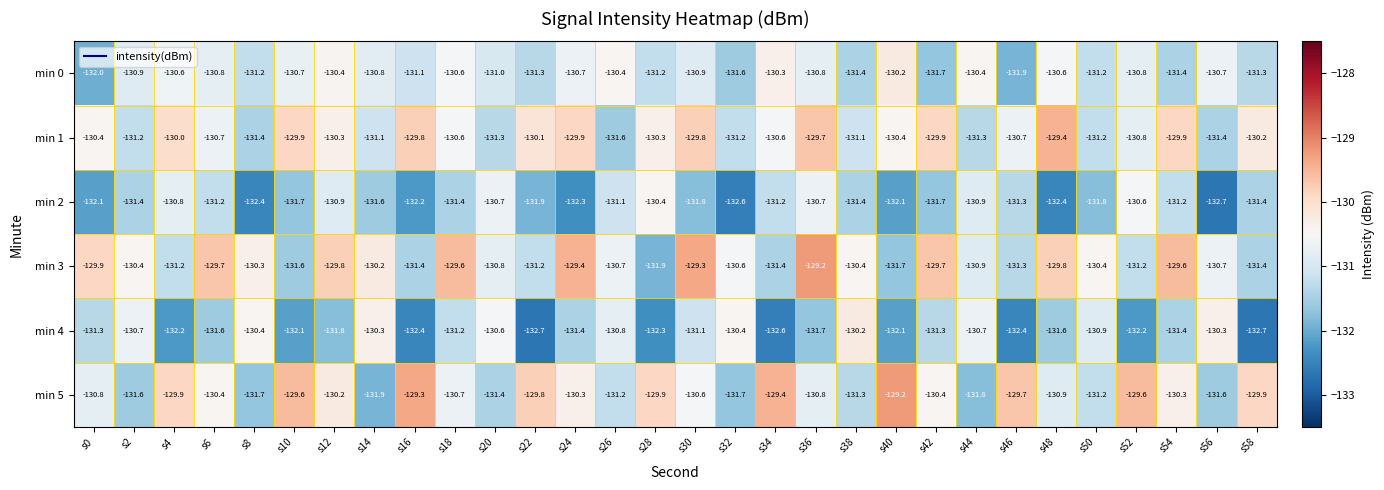

At which label does min 2 first exceed -131?

s4